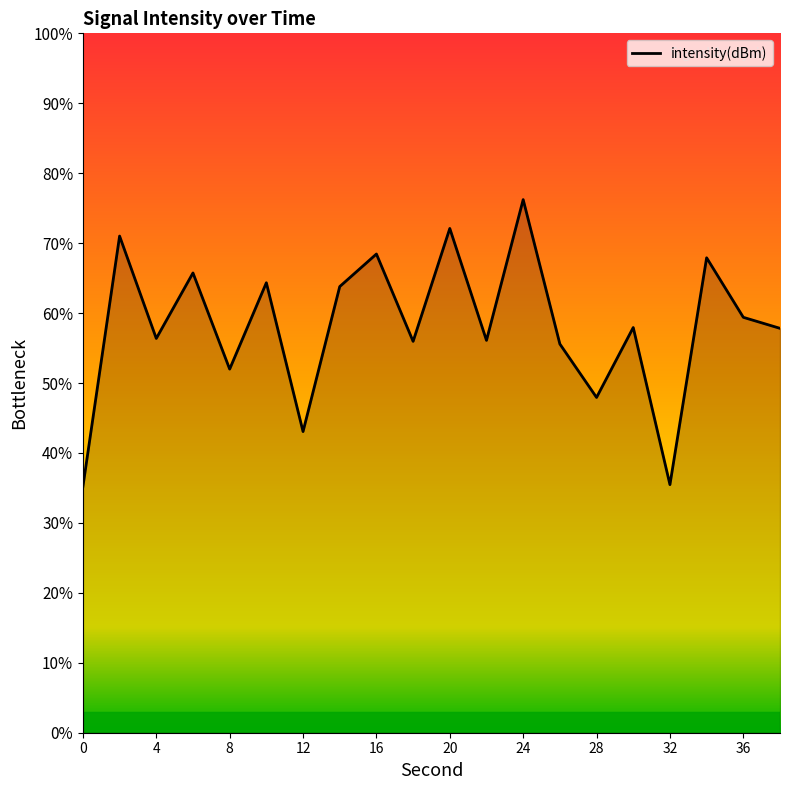

What is the smallest value displayed?

35.2